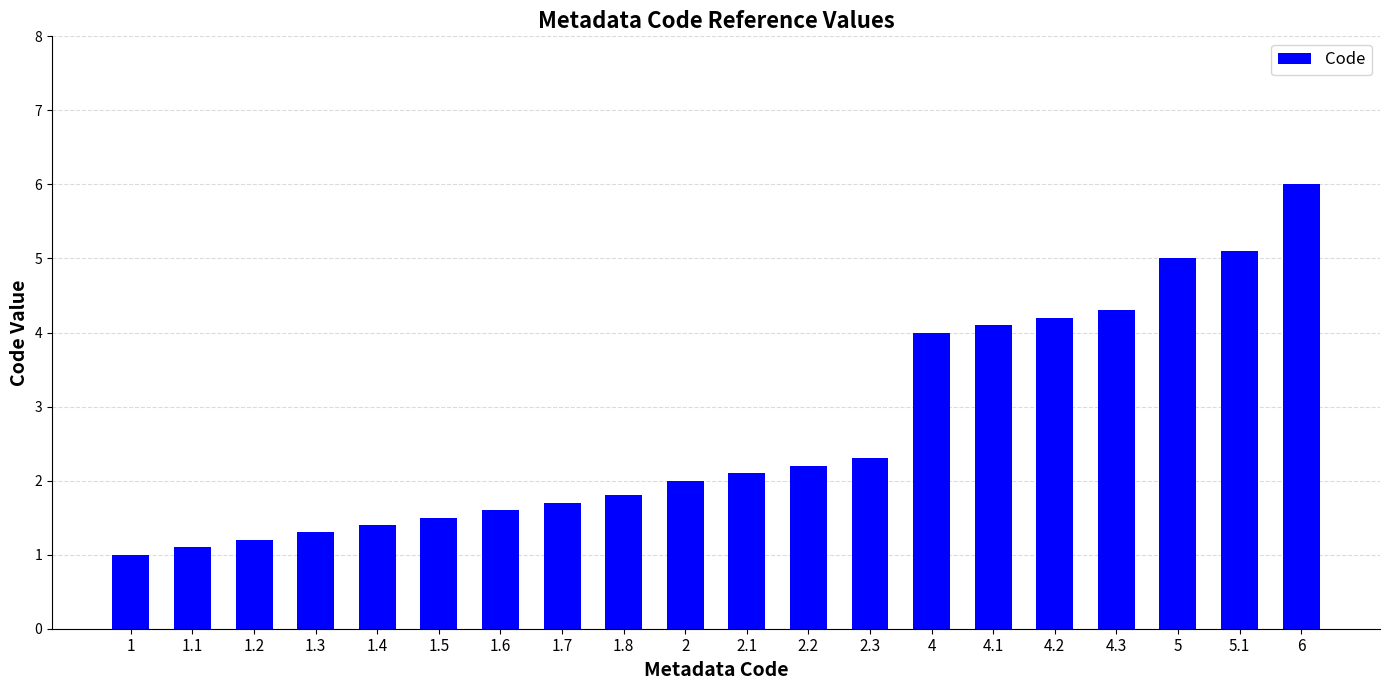

The chart shows a value of 2.8 at 4.2. True or false?

False